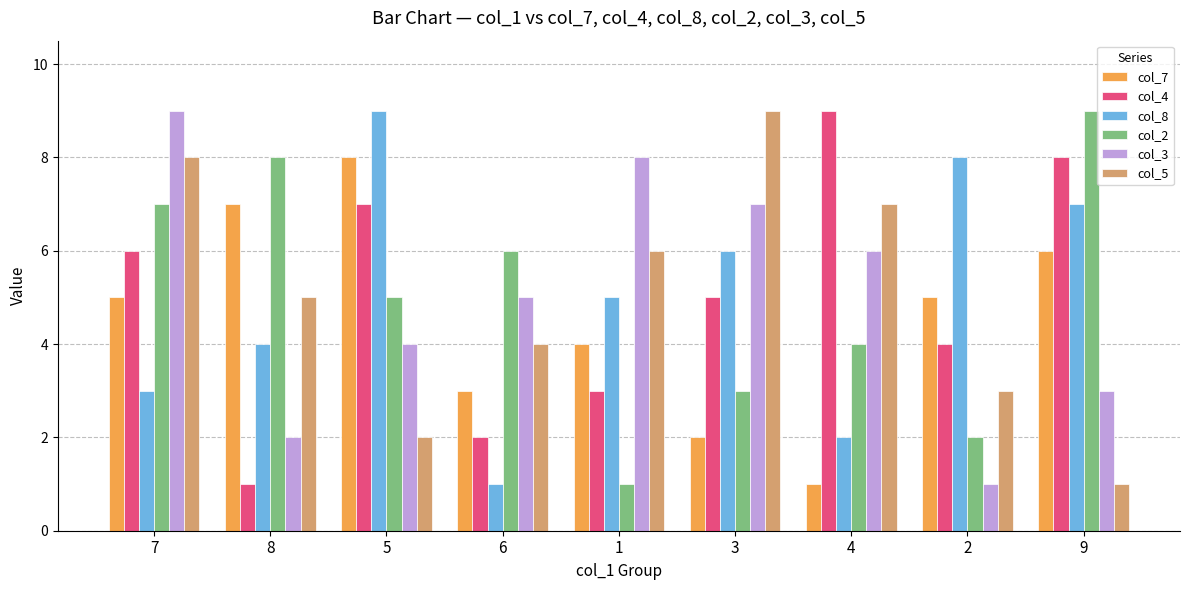

True or false: col_5 has a value of 0 at 9.

False